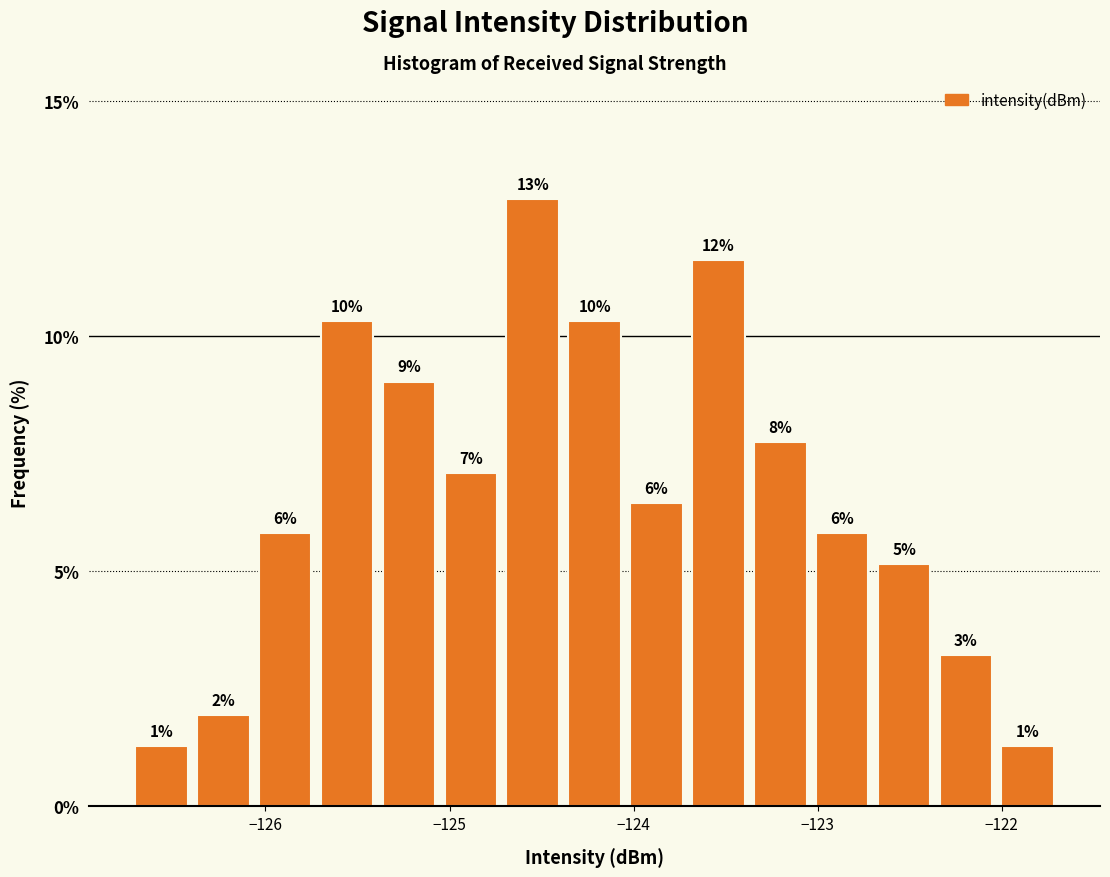

Read against the x-axis, roughly where is the centre of the tallest bar?

-124.5